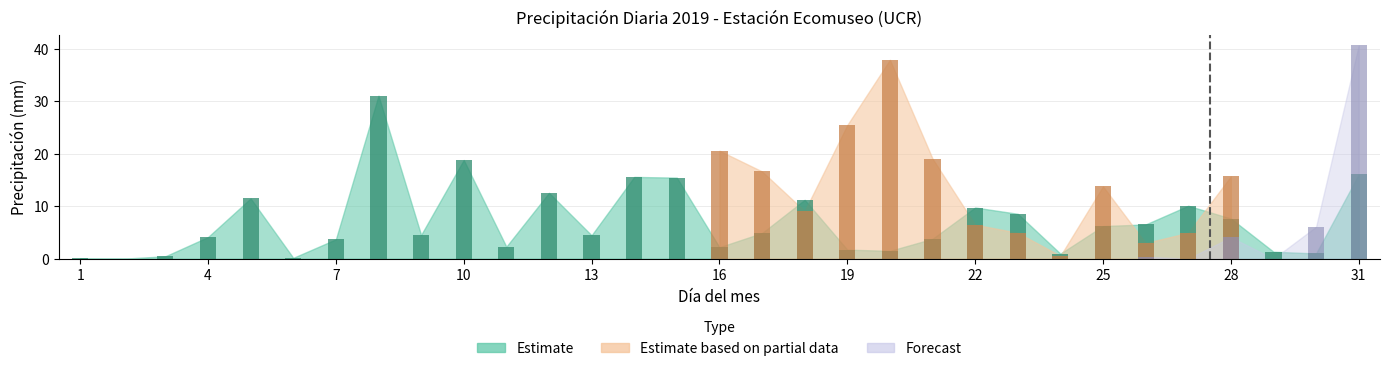

How many data points does each series have?

31